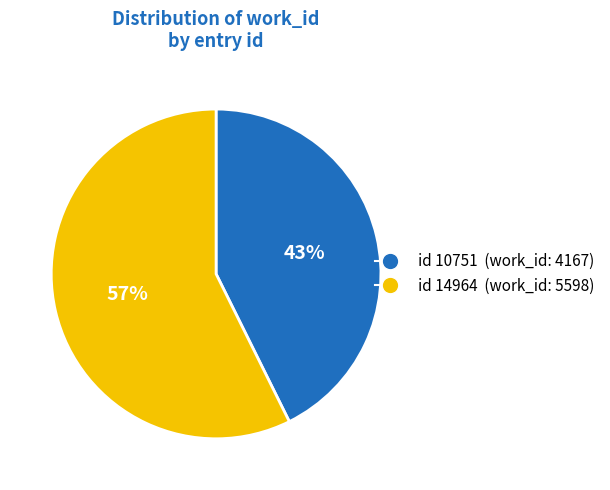

Is there a majority slice in this chart?

Yes